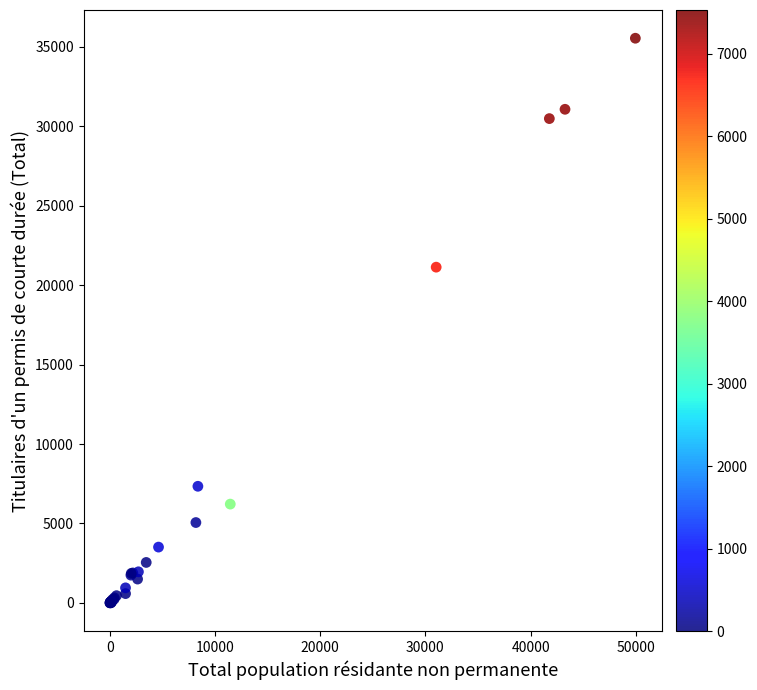

What Y value in the scatter plot is closest to 17778?

21138